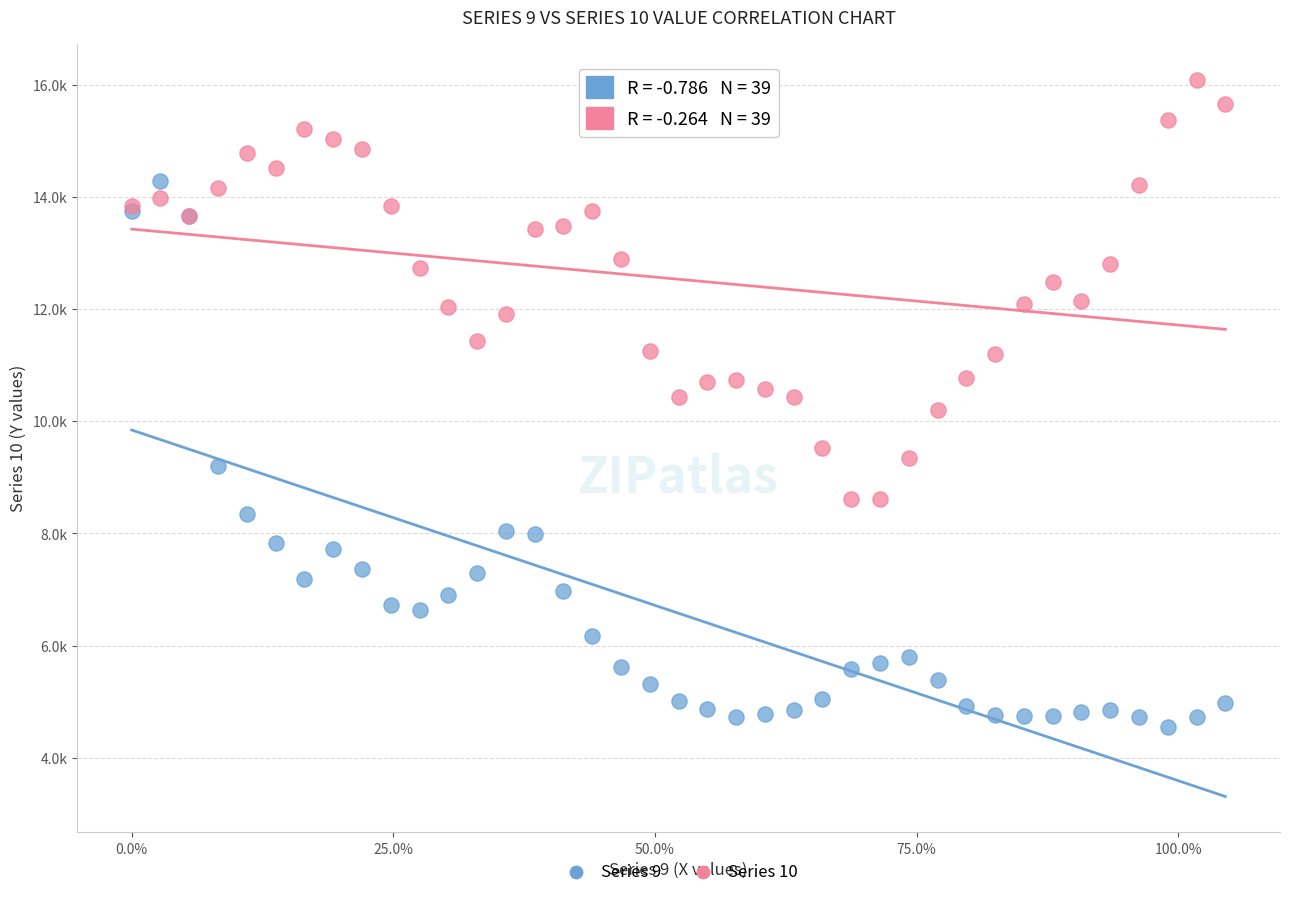

Which series reaches the minimum Y coordinate?

Series 9